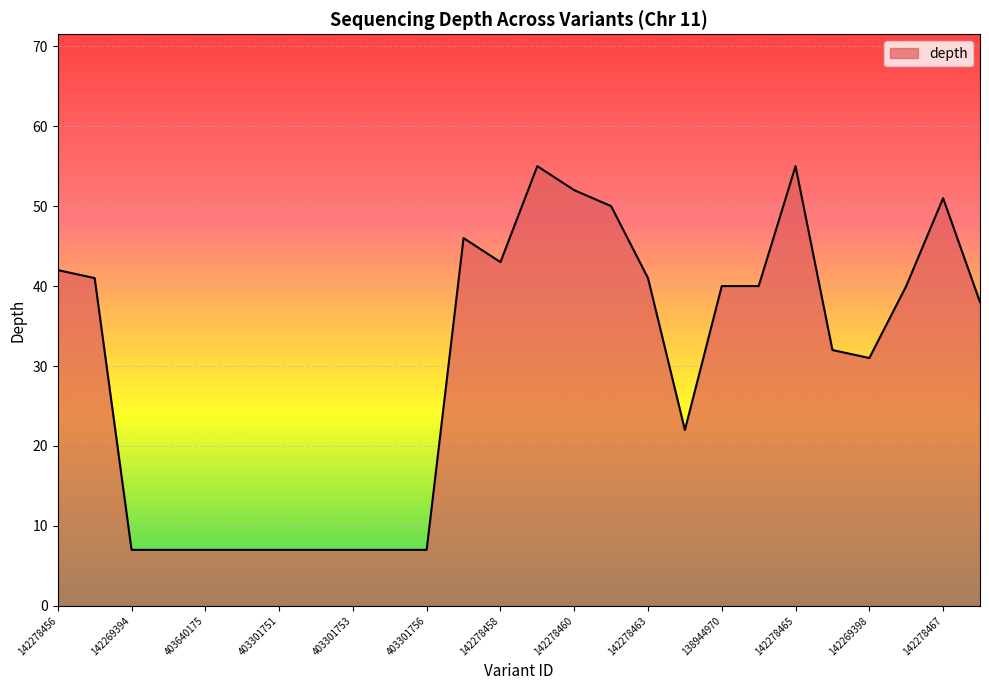

What is the greatest value displayed?

55